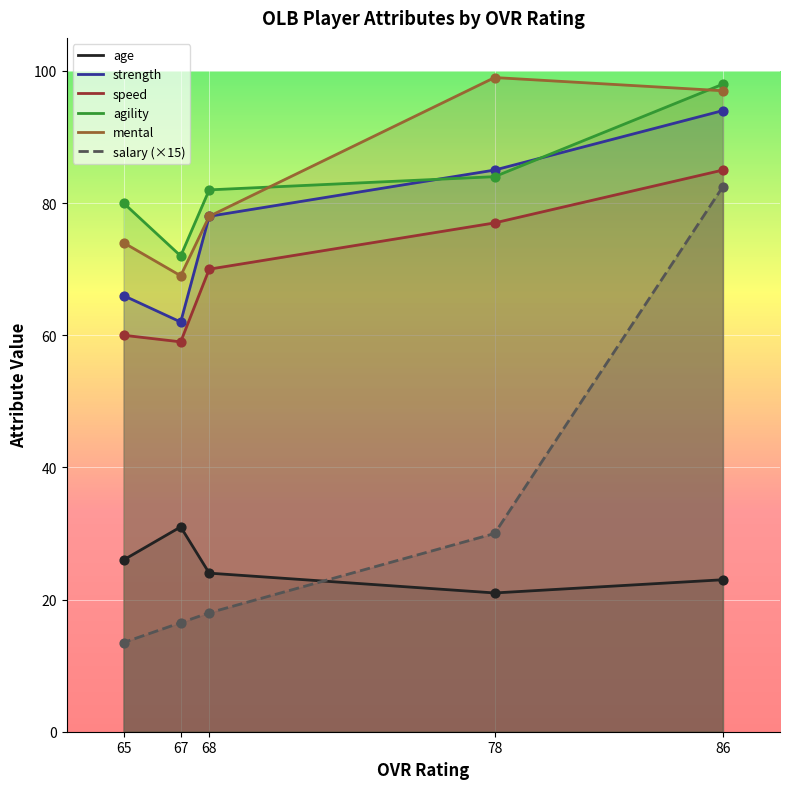

At how many categories does at least one series exceed 60?

5